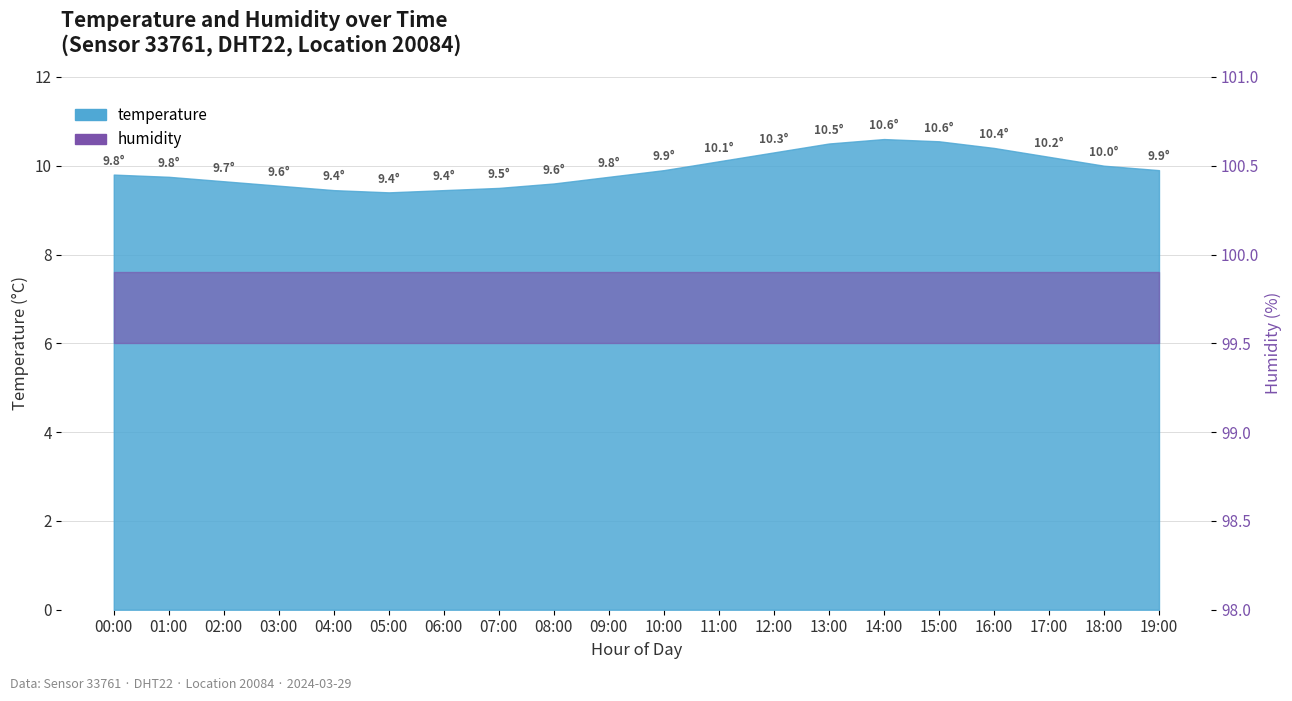

True or false: the data has more than 2 interior local peaks.

False